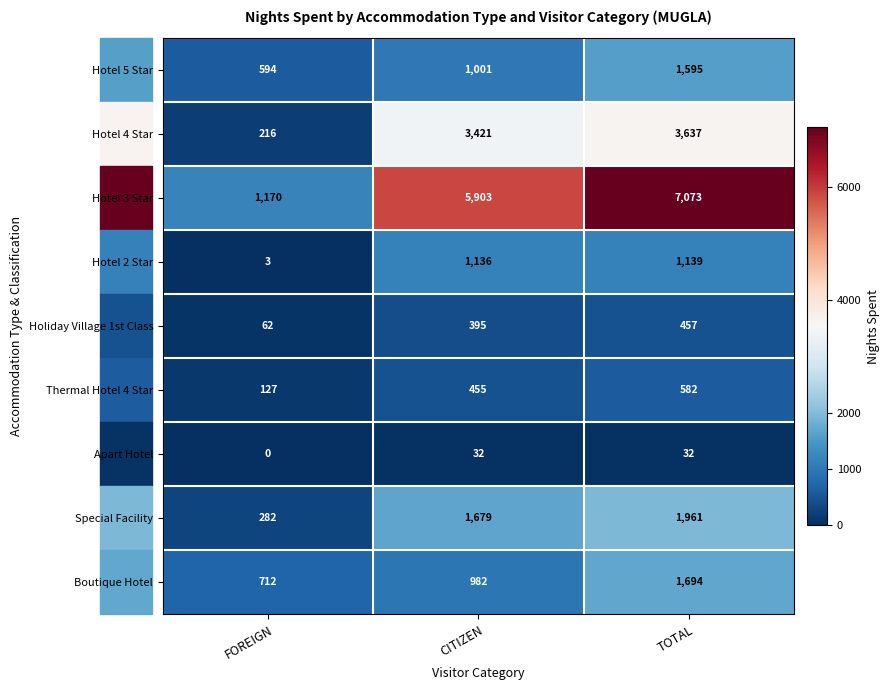

What is the difference between the maximum and minimum values in the Hotel 4 Star series?

3421